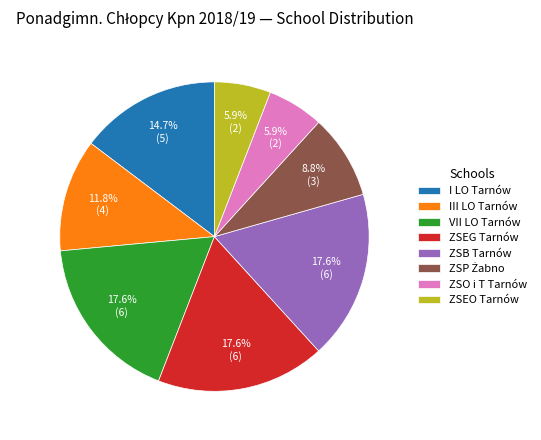

To the nearest percent, what portion does III LO Tarnów represent?

12%